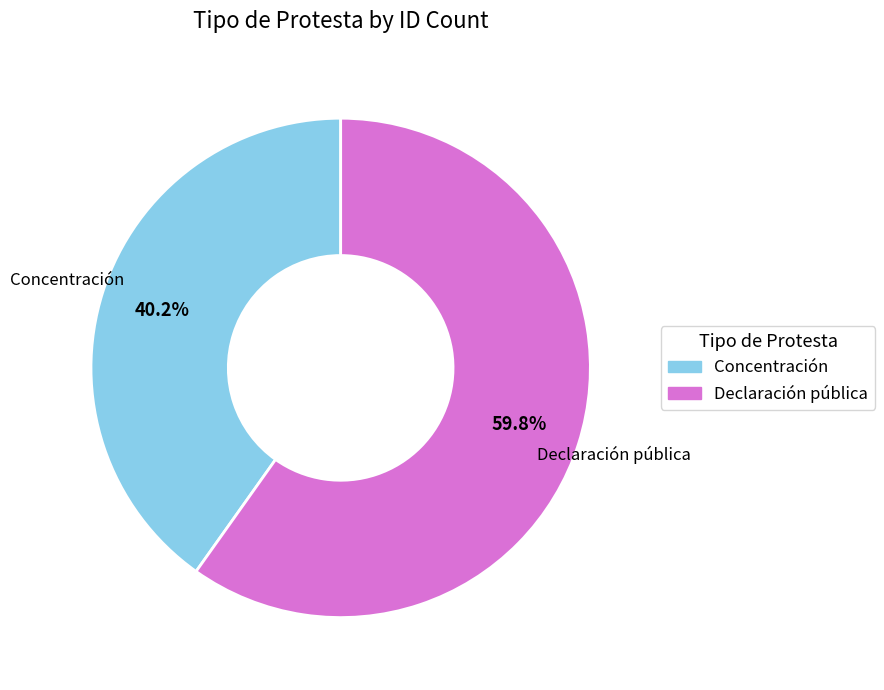

To the nearest percent, what is the average slice percentage?

50%